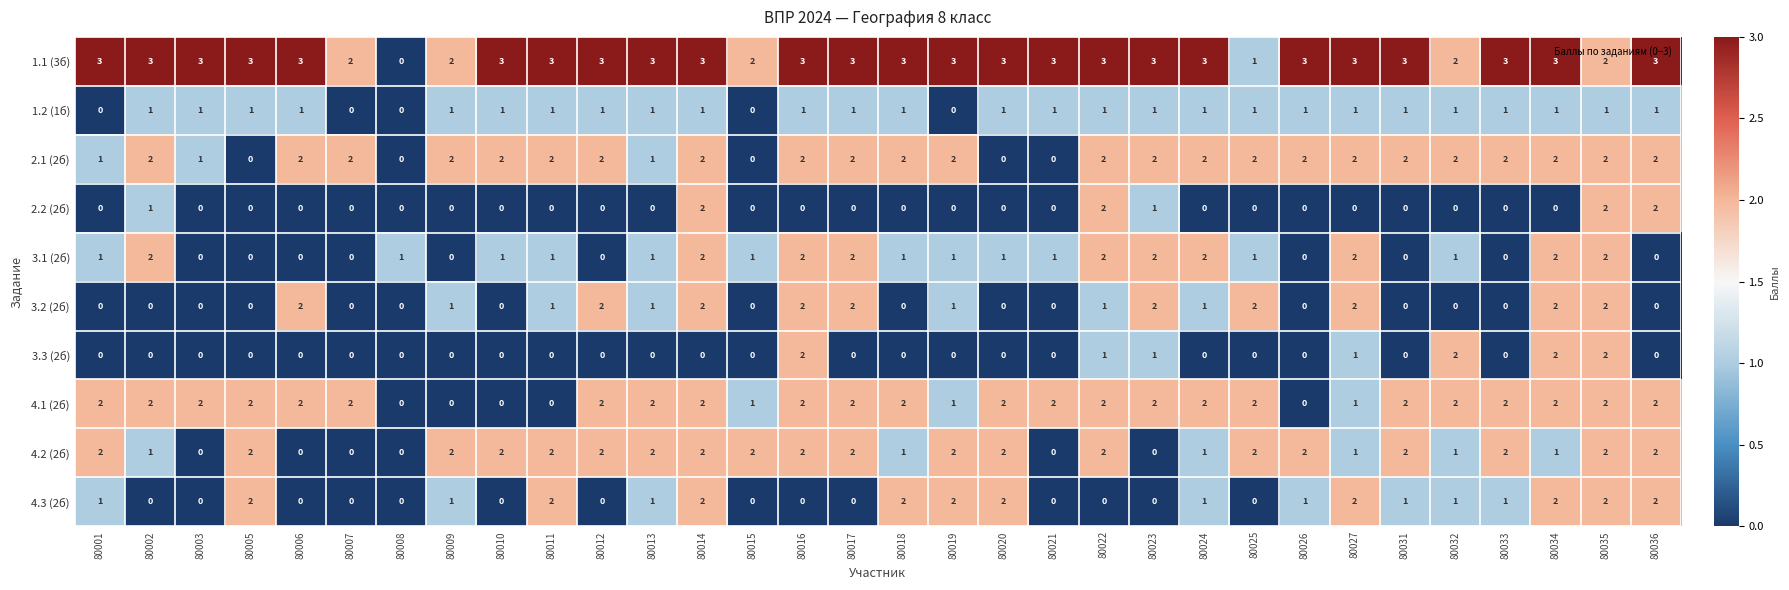

How many series are shown in this chart?

10